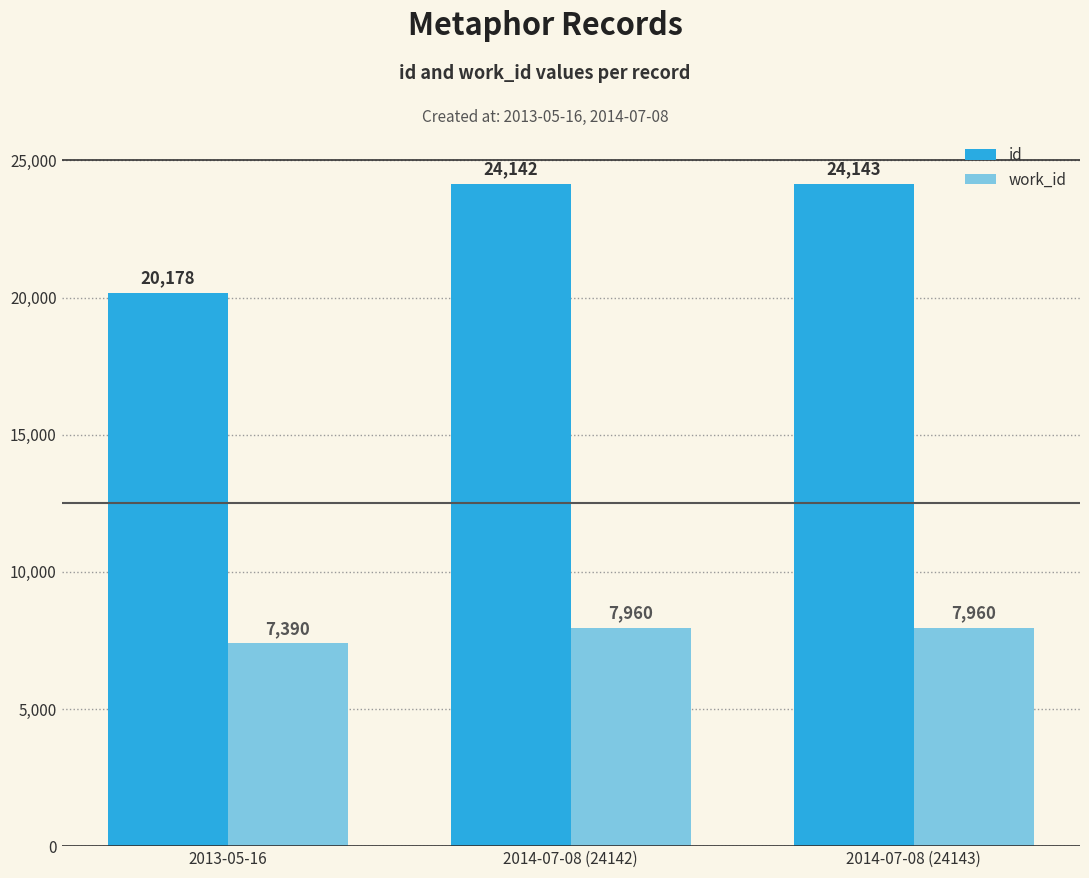

Reading left to right, transcribe all the data shown in this chart.

id: 20178	24142	24143
work_id: 7390	7960	7960